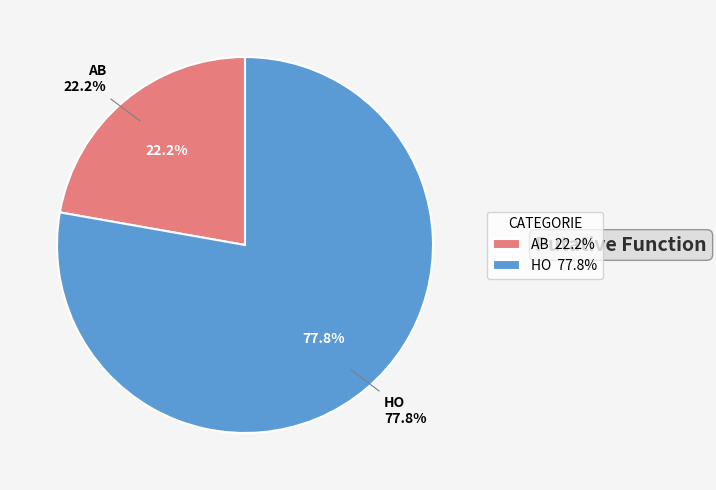

How many segments does this pie chart have?

2